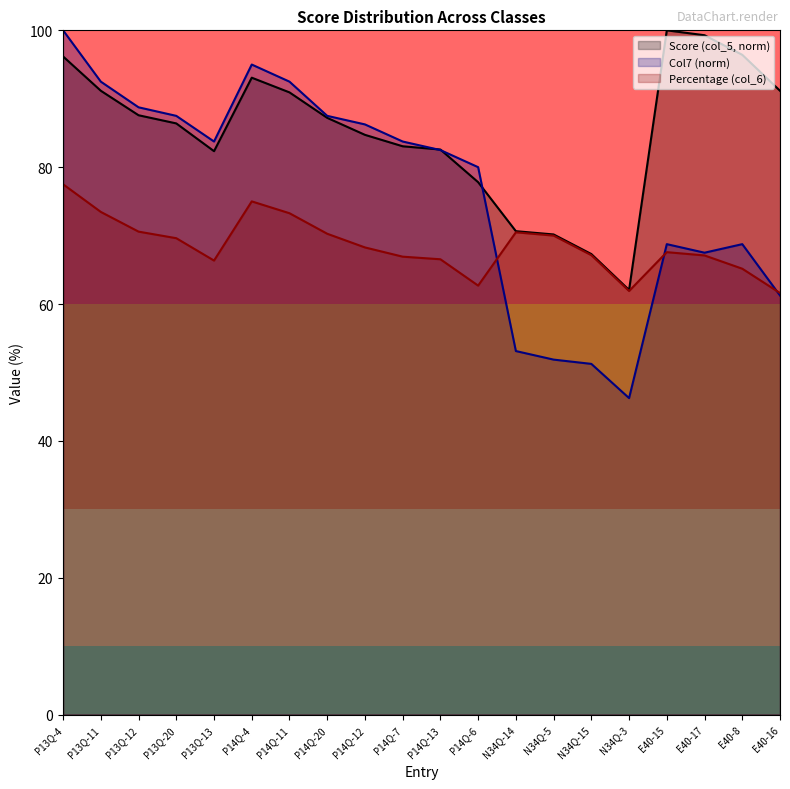

How many interior local peaks does the Percentage (col_6) series have?

3